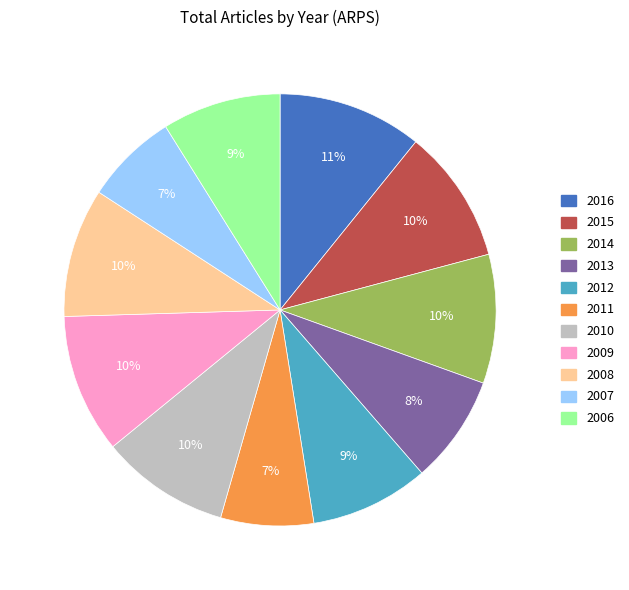

Is 2006 the majority of the pie?

No